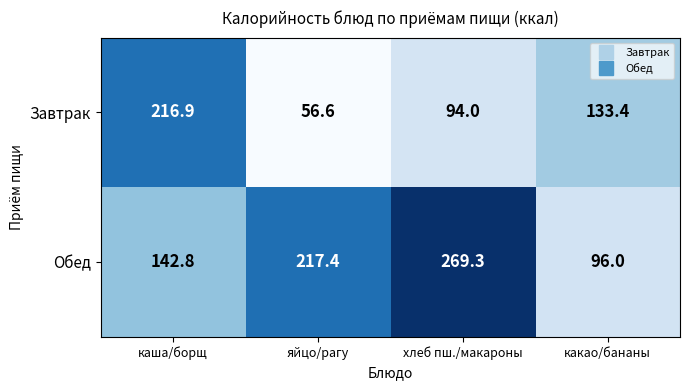

Between яйцо/рагу and какао/бананы, which series saw the biggest shift?

Обед